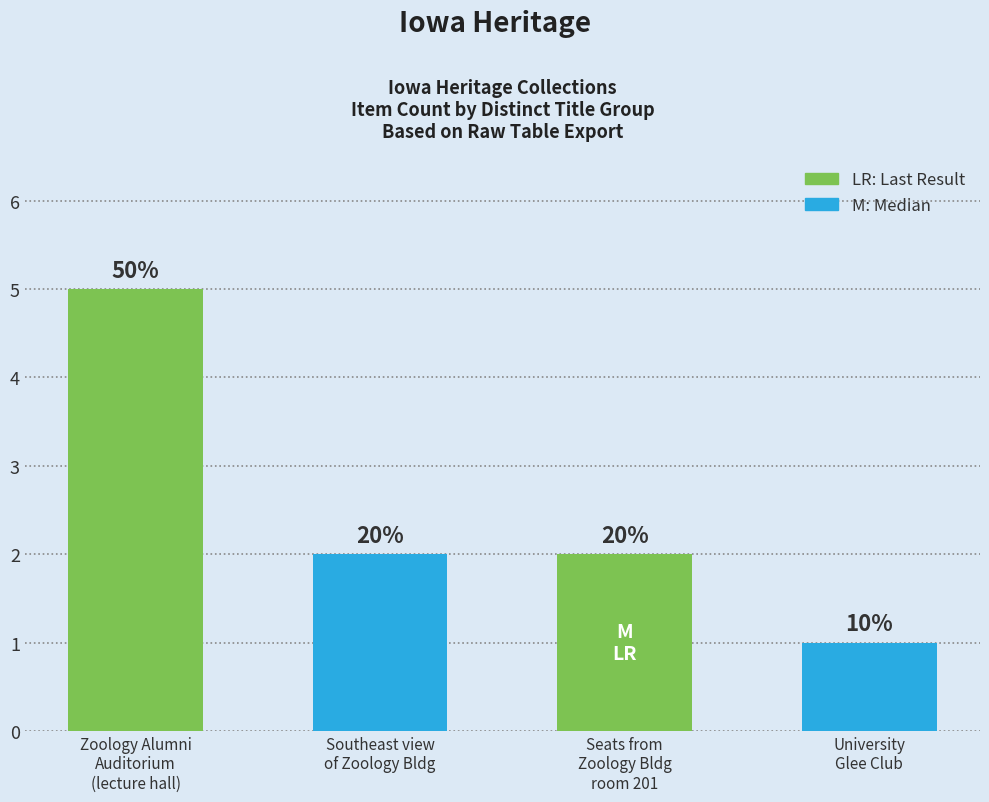

What is the difference between the maximum and minimum values?

4